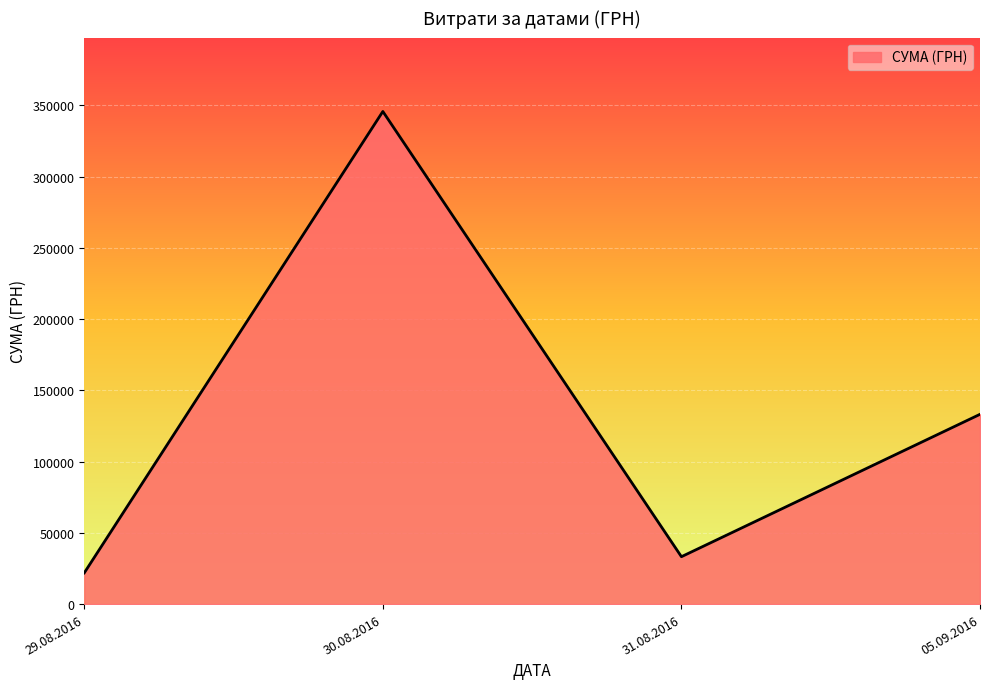

Is it true that the value at 31.08.2016 is 33257.9?

True